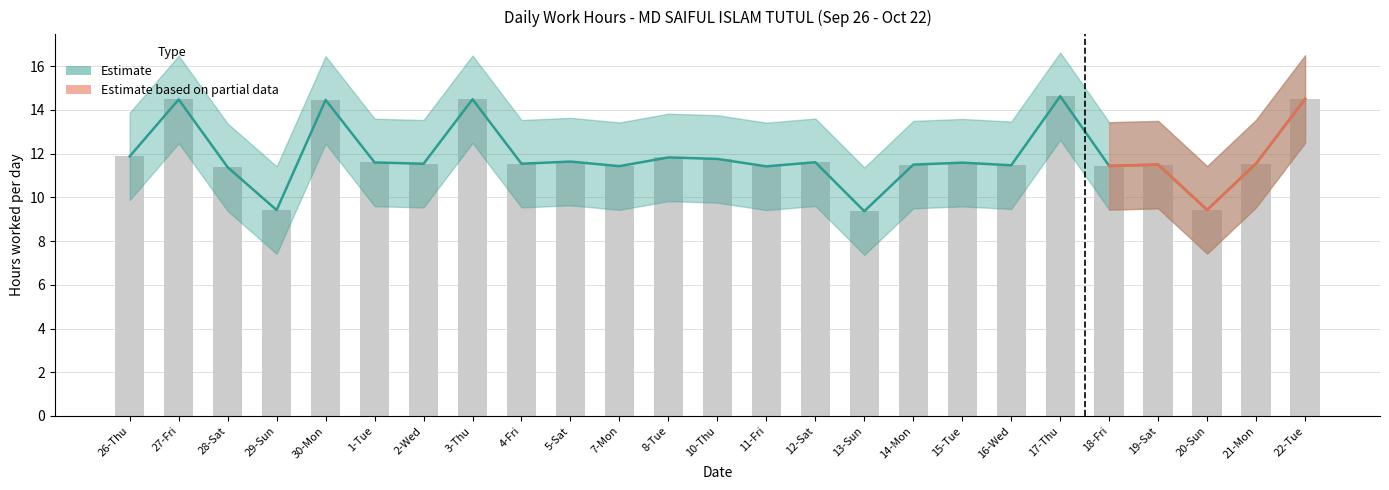

What is the label of the 10th bar from the right?

13-Sun